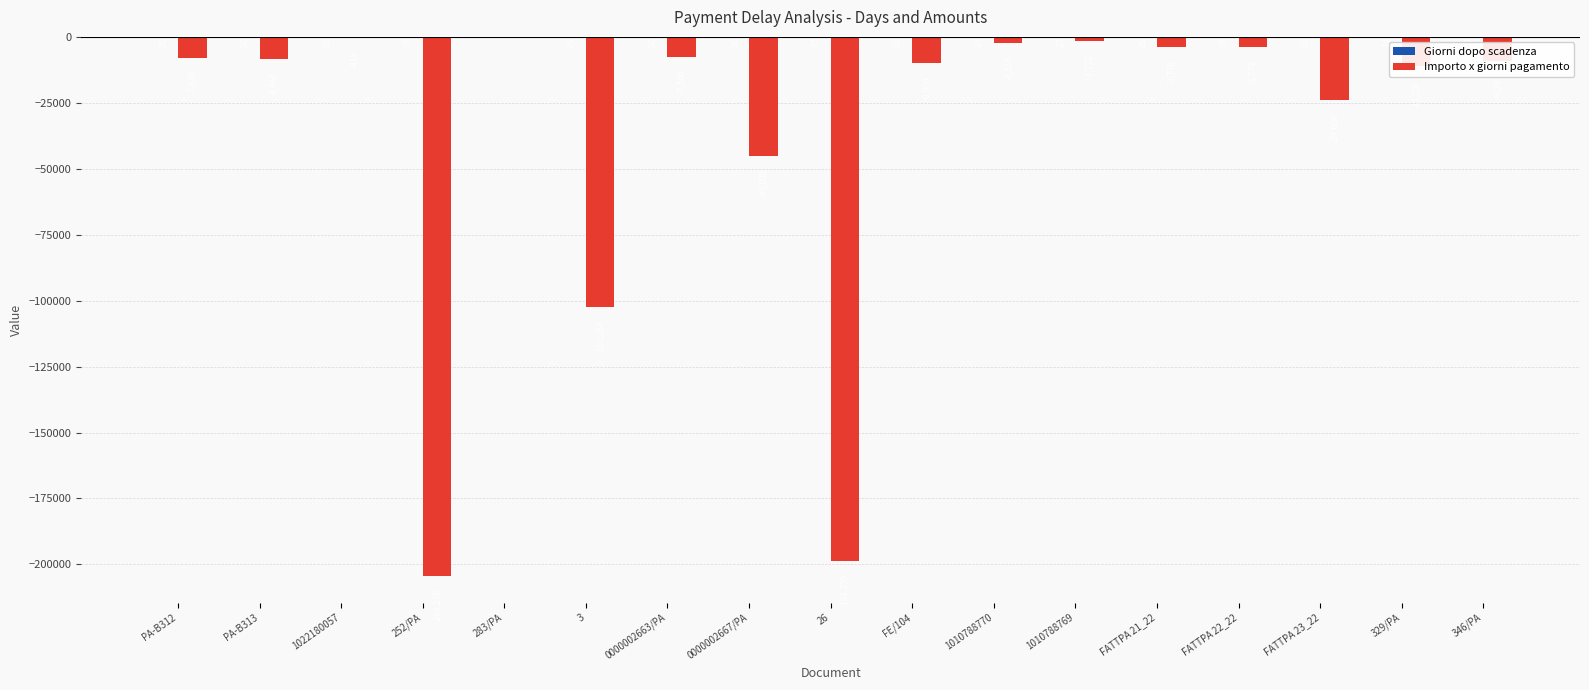

What is the sum of the Importo x giorni pagamento values at PA-B313 and 283/PA?

-8460.0